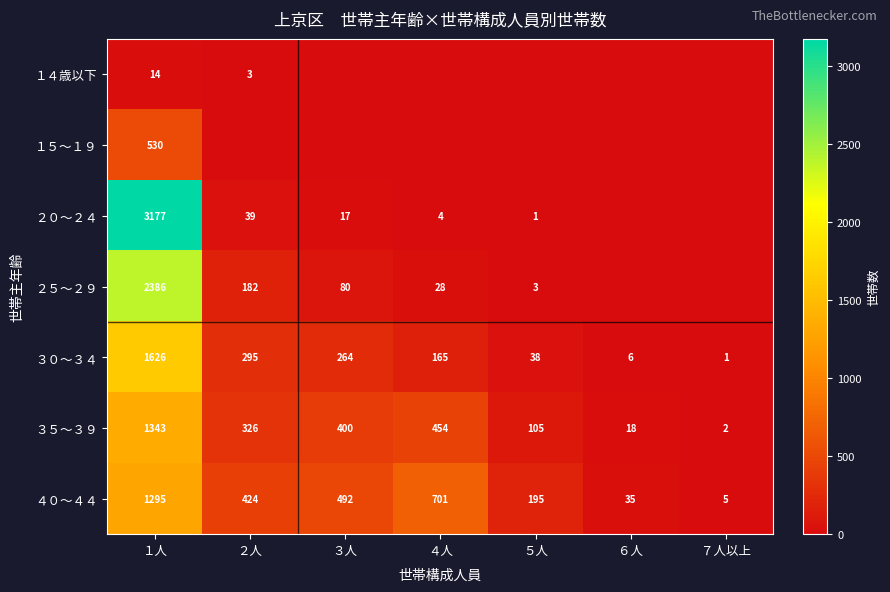

What is the difference between the second highest and minimum values in the ３０～３４ series?

294